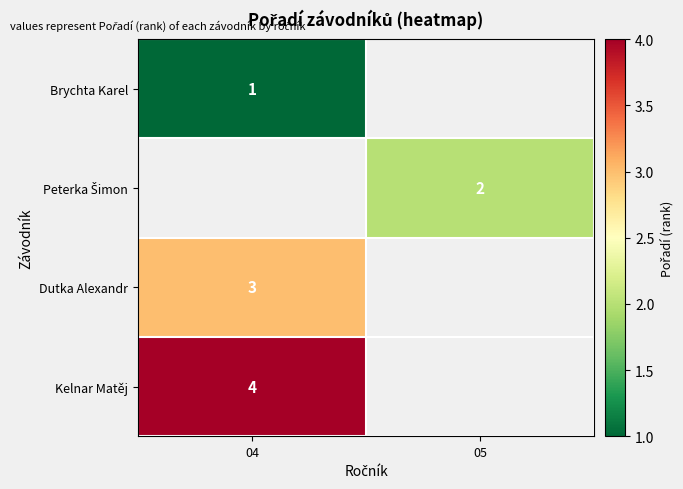

Is the value of Kelnar Matěj at 04 greater than the value of Dutka Alexandr at 04?

Yes